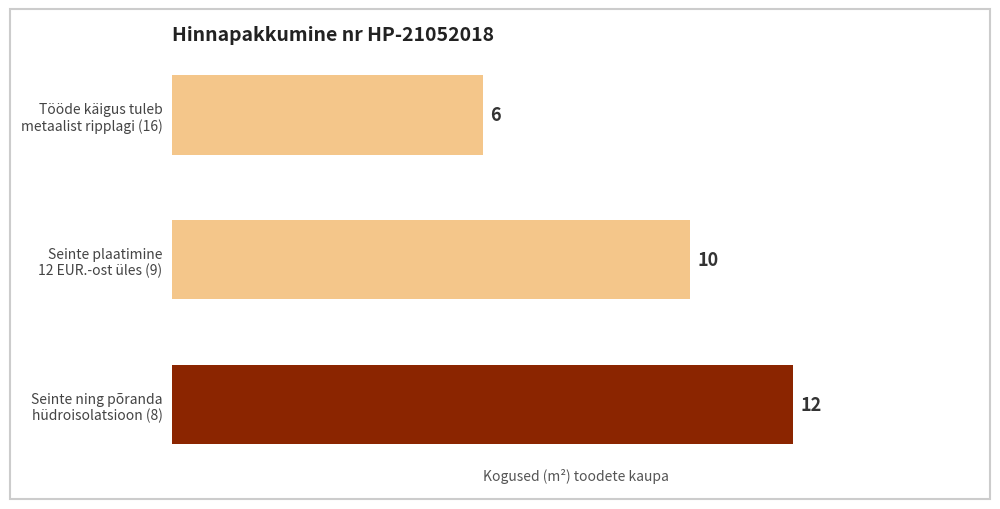

How many values are between 6 and 12?

3